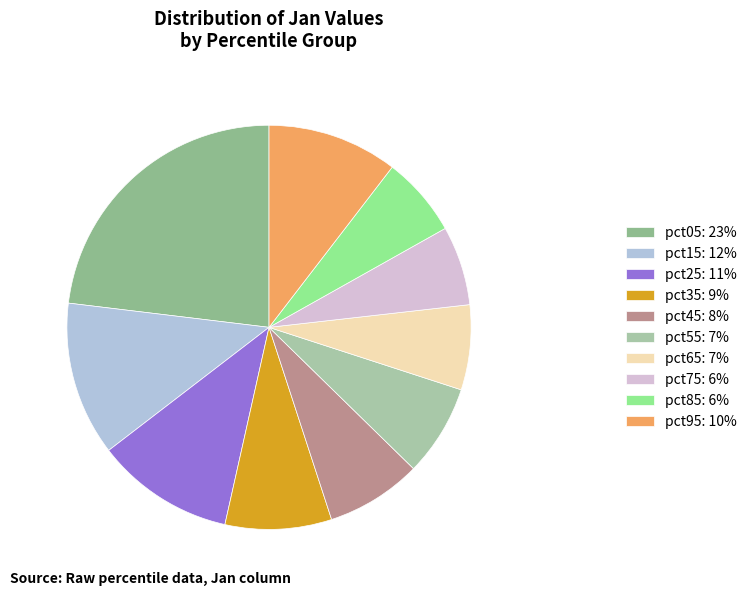

Count the number of slices in the pie.

10